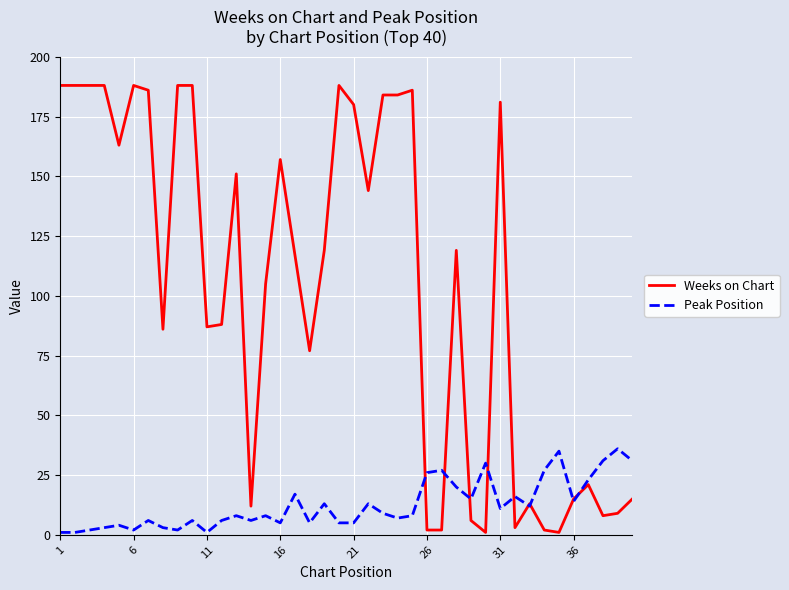

Does the chart display data point markers on the line(s)?

No